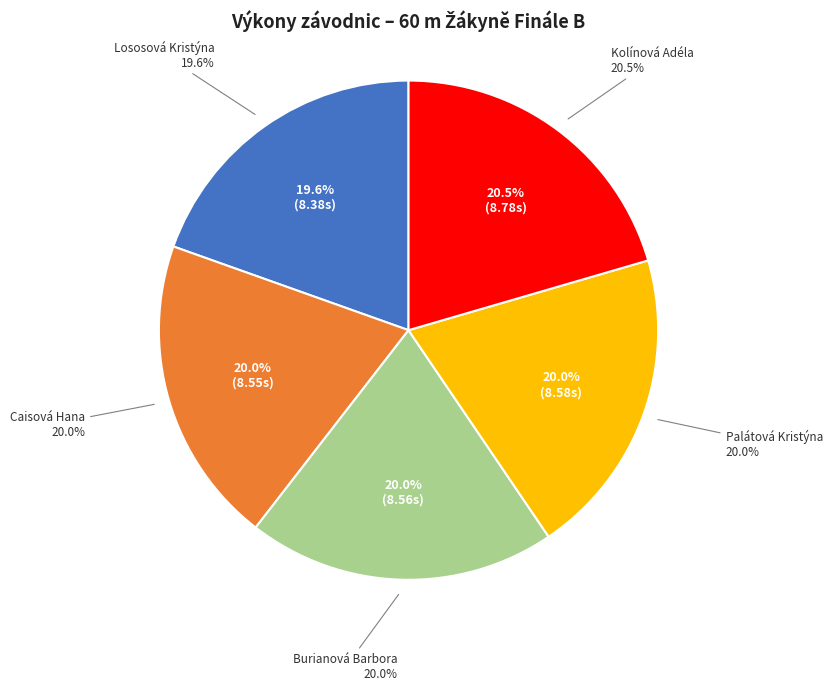

To the nearest percent, what percentage of the pie is Palátová Kristýna?

20%